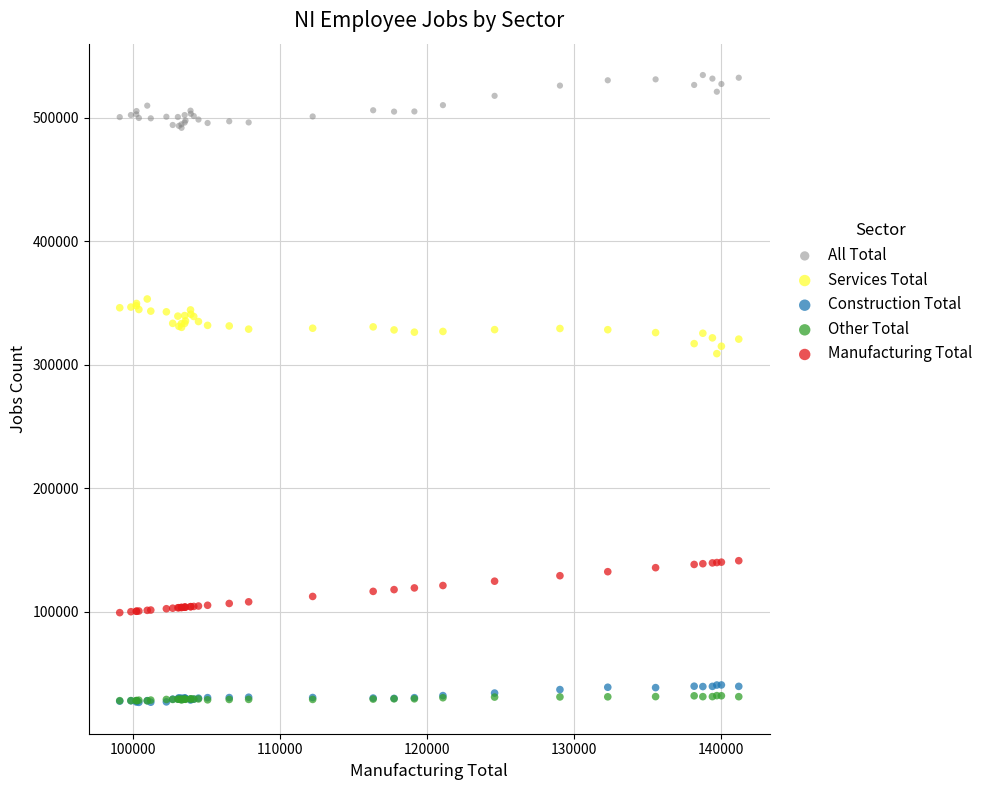

Across all series, what Y value is closest to 280470?

308860